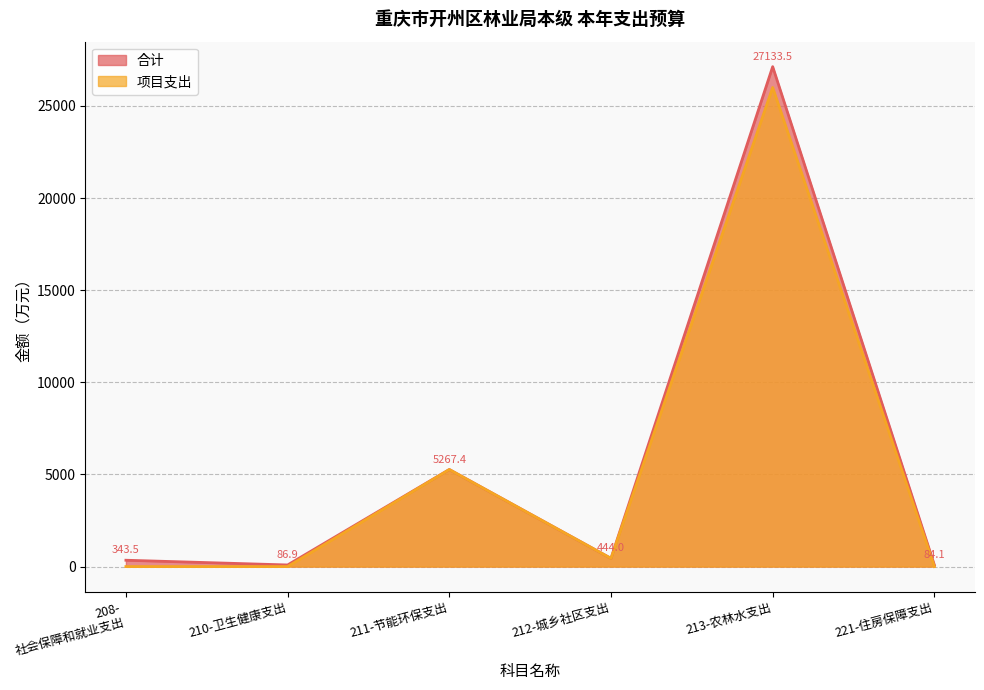

At which category is the sum across all series the highest?

213-农林水支出